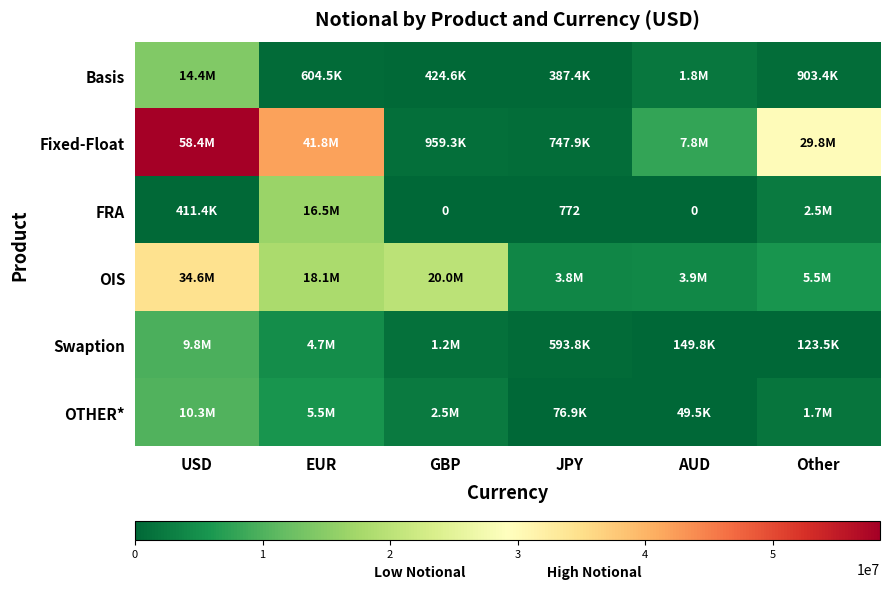

Is it true that FRA equals 1181 at JPY?

False